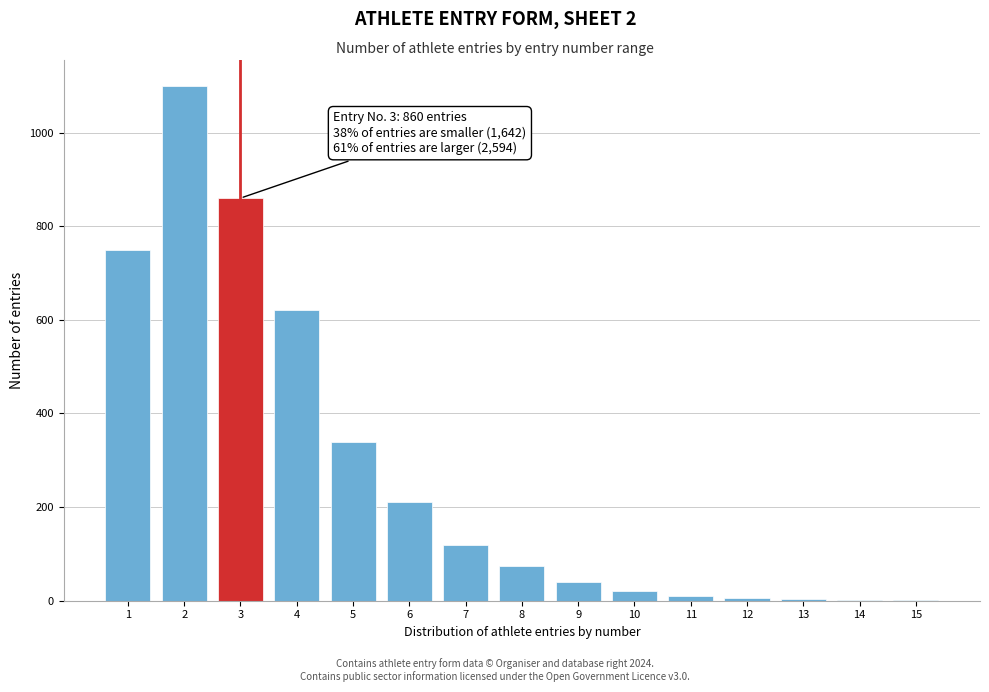

What is the sum of all values?

4156